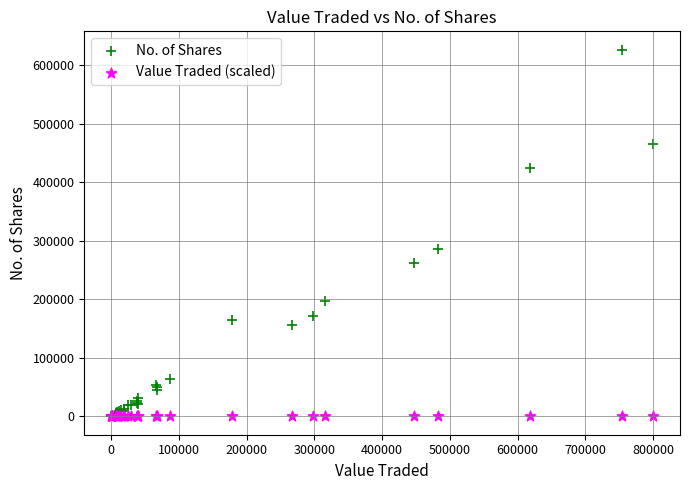

Across all series, what Y value is closest to 313162?

285811.0